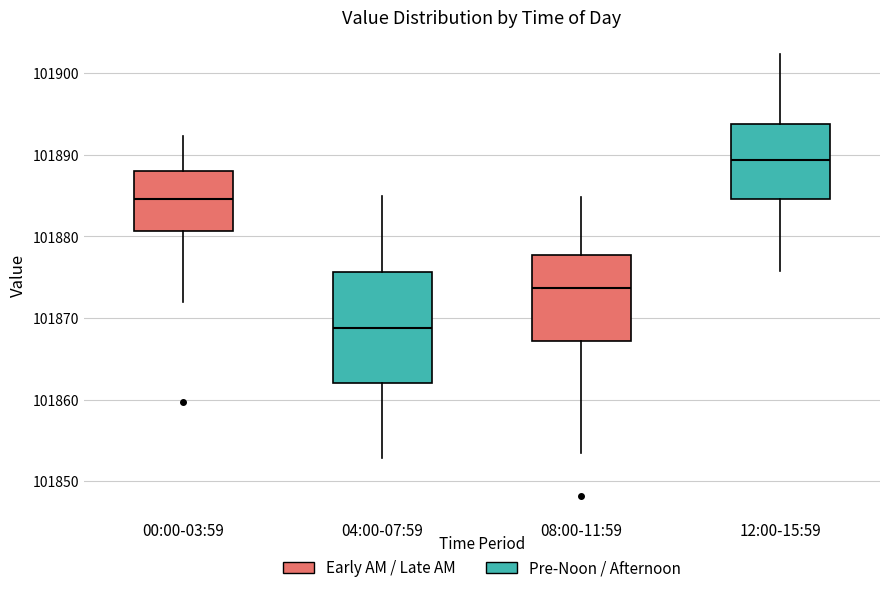

Where is the upper edge of the box for 00:00-03:59 on the y-axis? The values are not printed on the chart, so give them approximately, as read against the axis.

101888